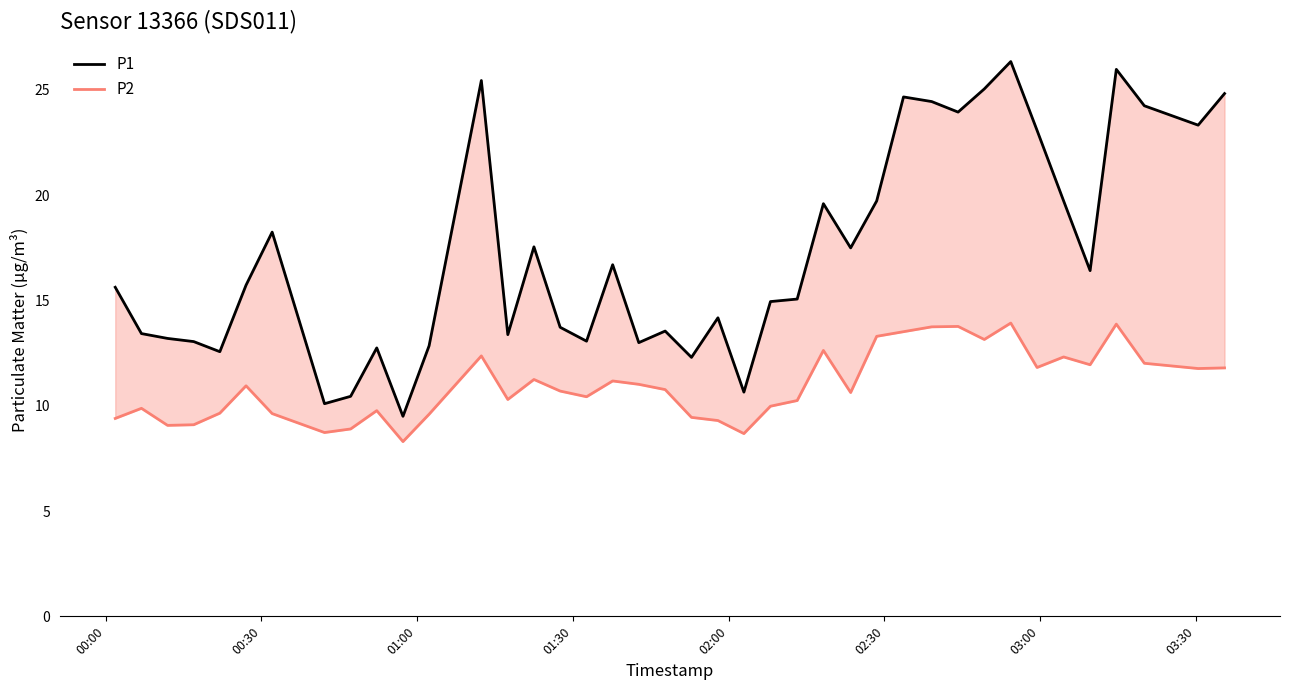

True or false: P1 and P2 intersect in this chart.

False